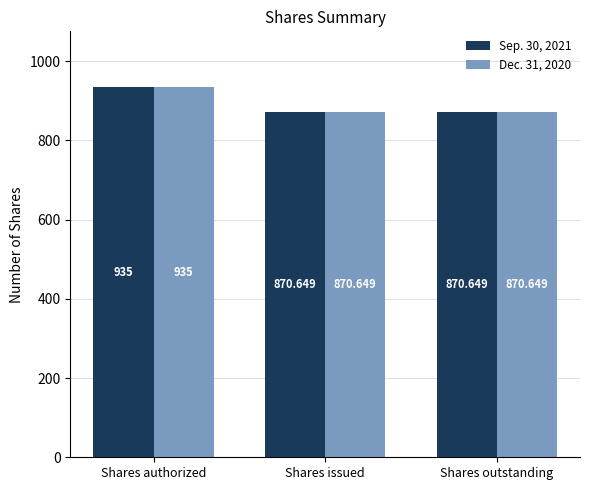

Is the value of Dec. 31, 2020 at Shares outstanding greater than the value of Sep. 30, 2021 at Shares authorized?

No